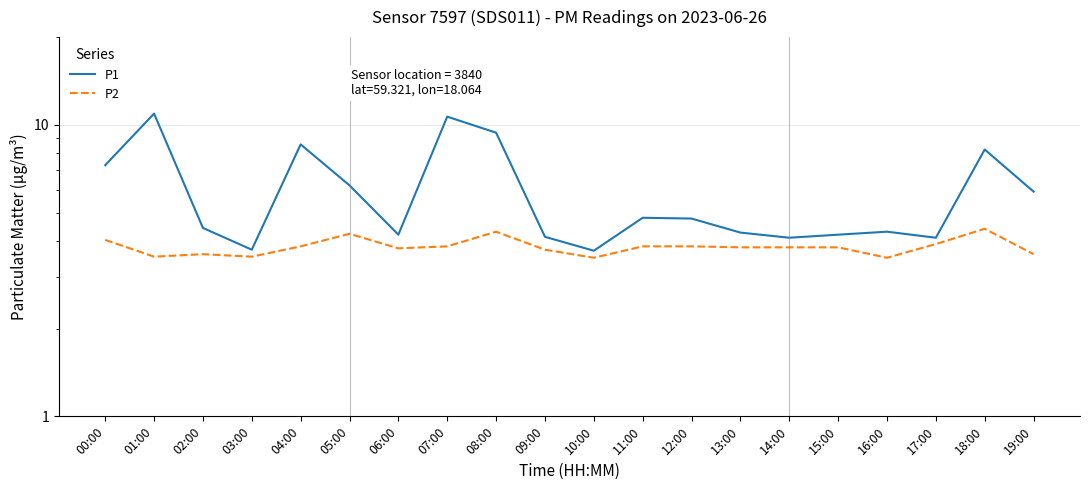

True or false: P2 has a value of 5.1 at 09:00.

False